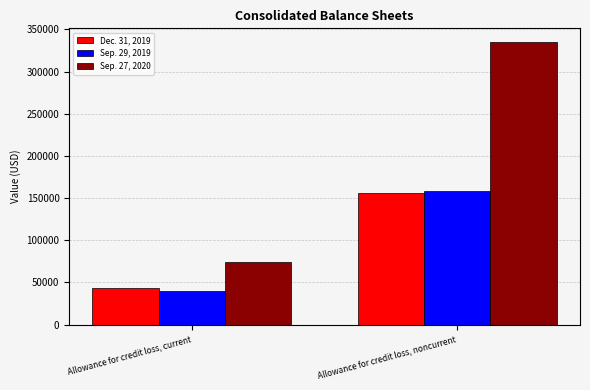

At which category is the sum across all series the highest?

Allowance for credit loss, noncurrent